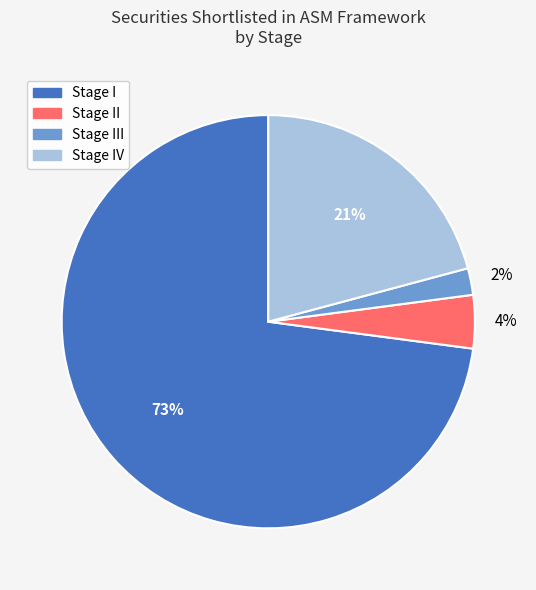

Is there a majority slice in this chart?

Yes